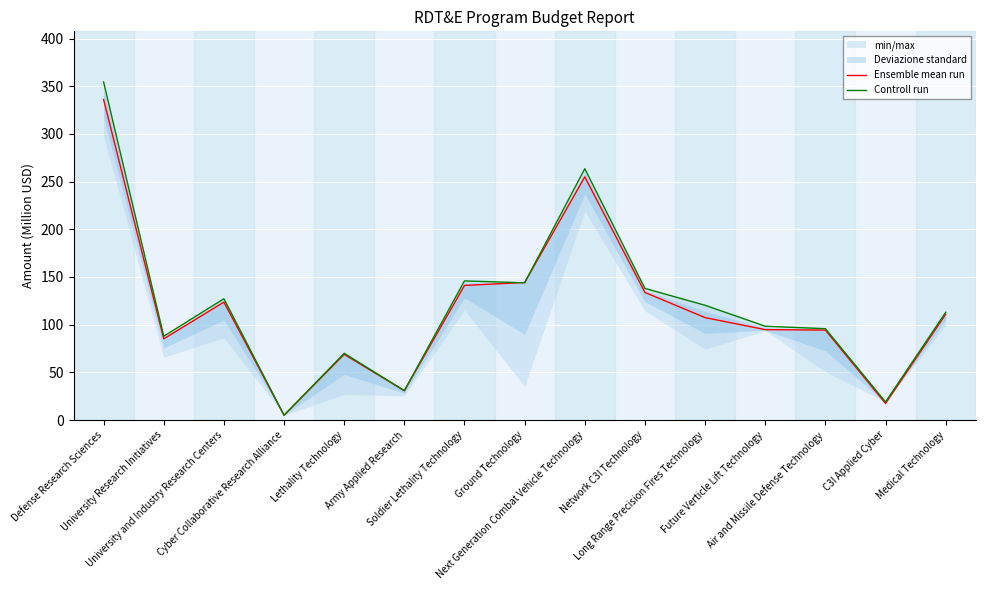

Reading left to right, extract all data points from this chart.

Ensemble mean run: 336.1	85.1	123.7	5.0	68.9	30.7	141.2	144.2	255.0	133.8	107.4	94.8	94.3	17.4	110.9
Controll run: 354.5	87.9	127.2	5.0	70.0	30.8	145.9	143.9	263.5	138.0	120.3	98.4	95.8	18.9	113.0